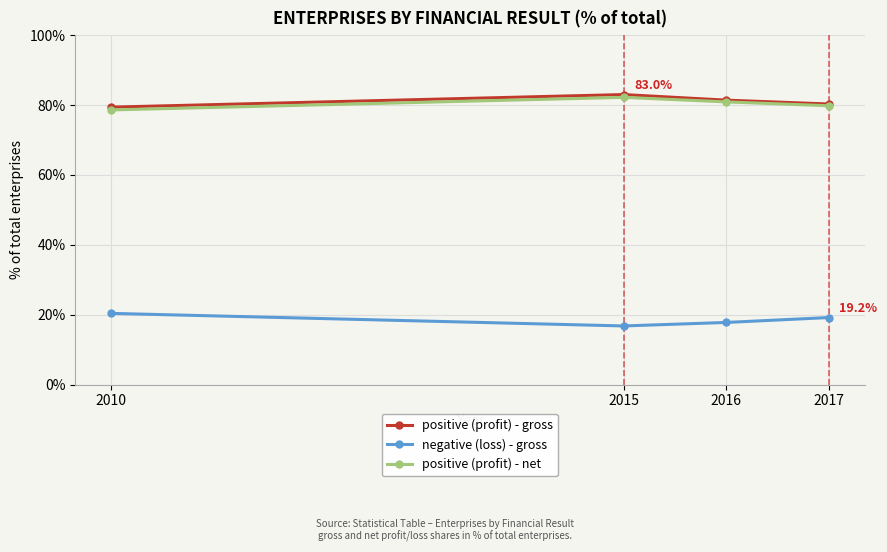

What is the difference between the second highest and second lowest values in the negative (loss) - gross series?

1.4